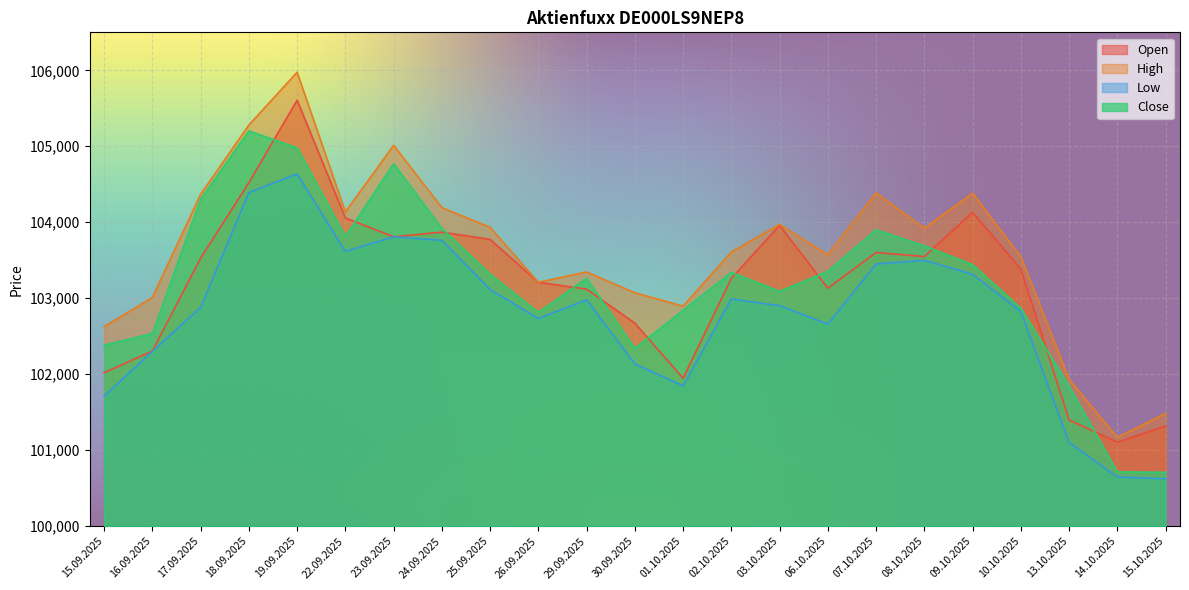

At which category is the sum across all series the highest?

19.09.2025